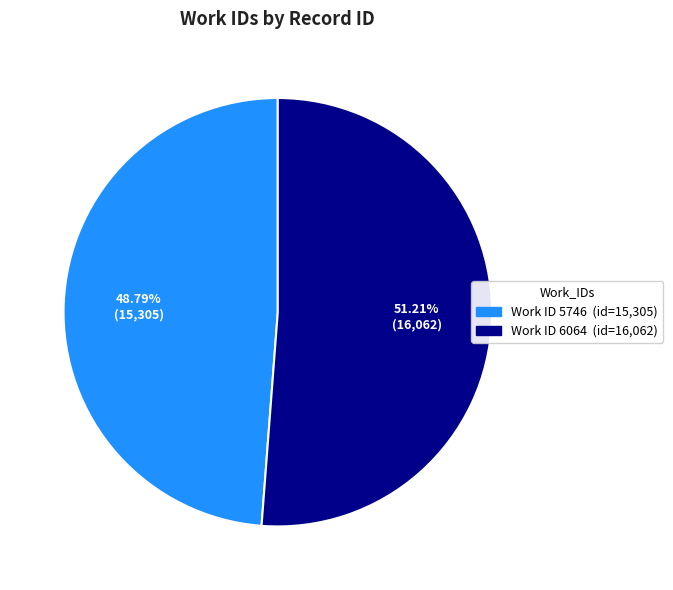

Is there any slice that represents more than half of the pie?

Yes